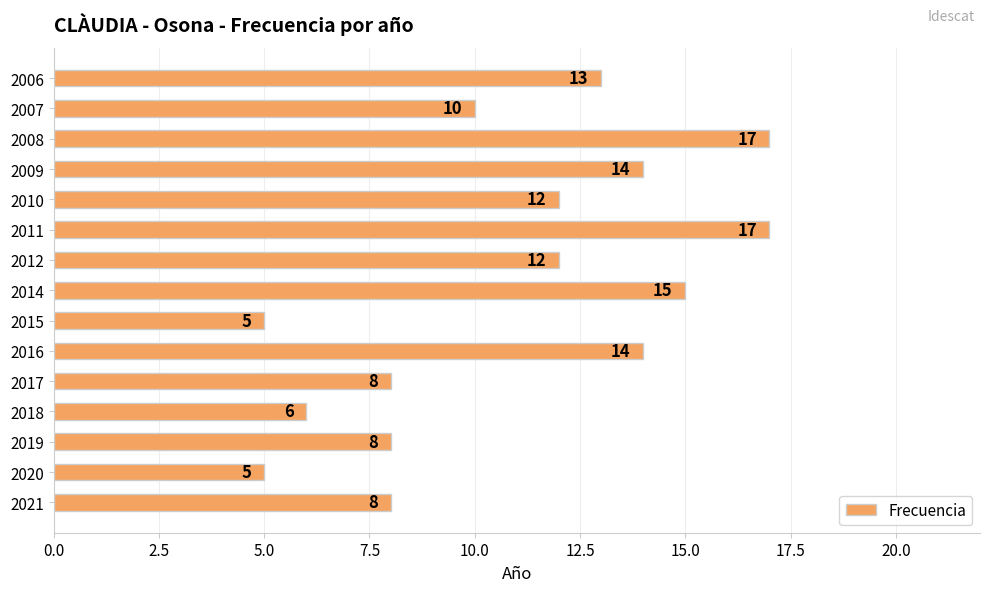

How many data points does each series have?

15